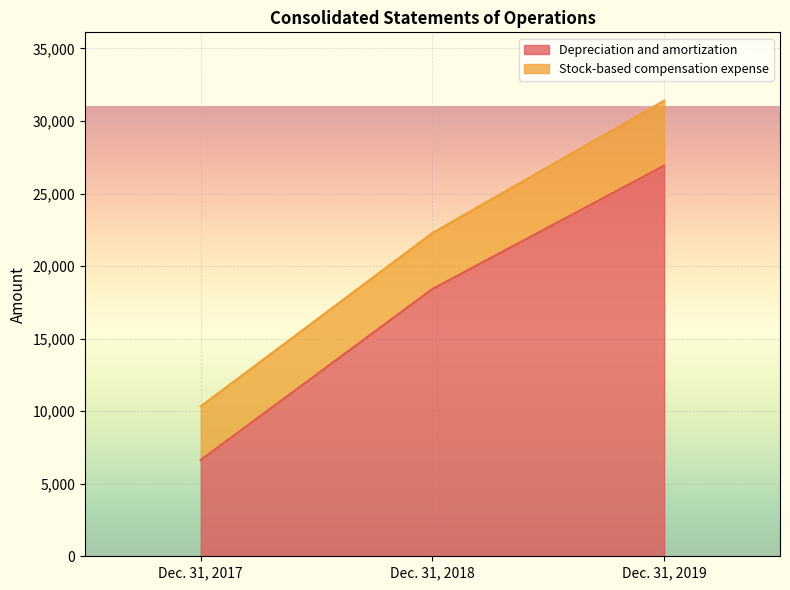

Does the chart display data point markers on the line(s)?

No